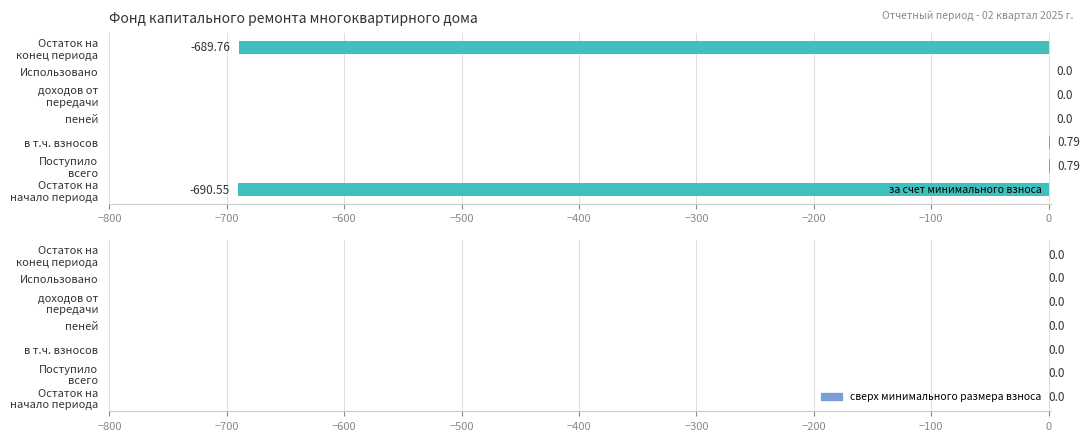

What is the sum of all values?

-1378.7